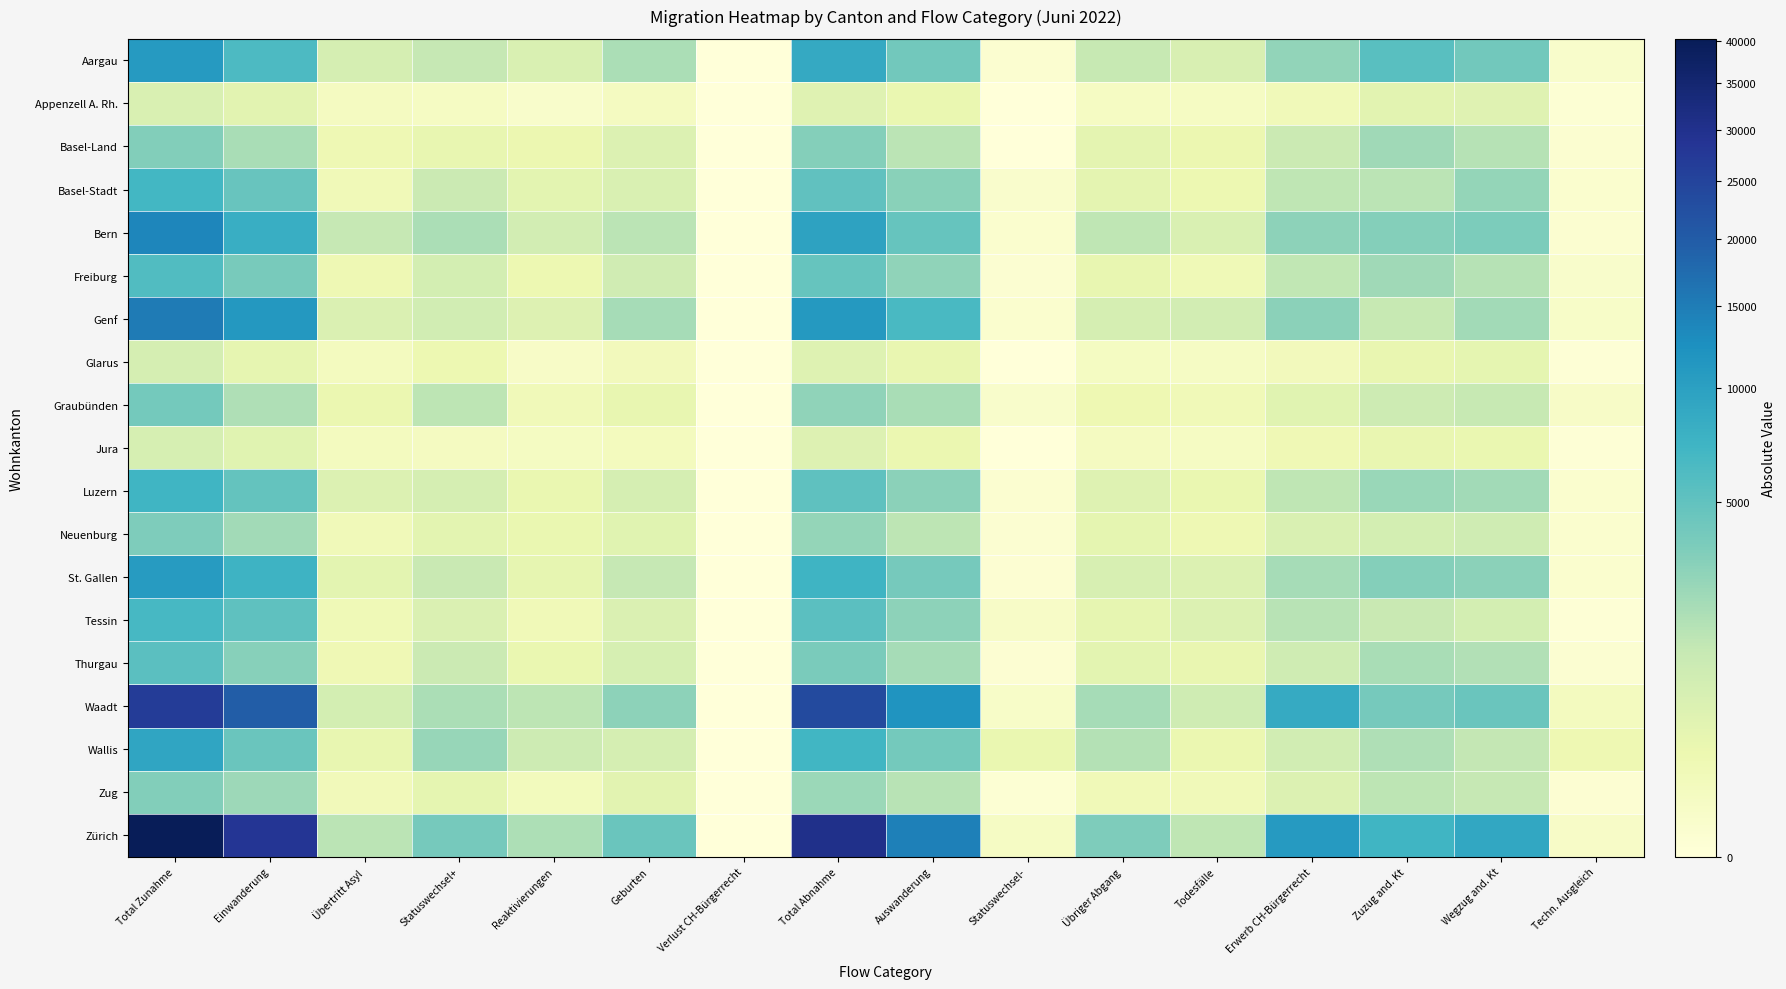

At which category is the sum across all series the highest?

Total Zunahme